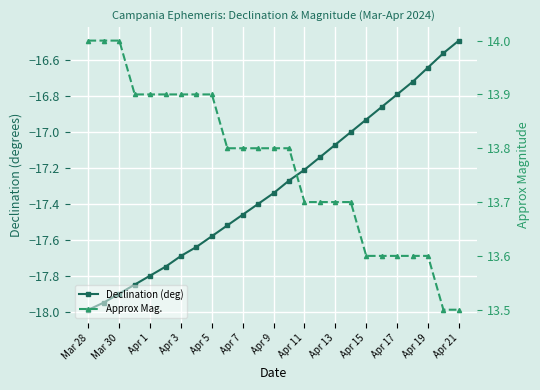

True or false: Approx Mag. and Declination (deg) intersect in this chart.

False